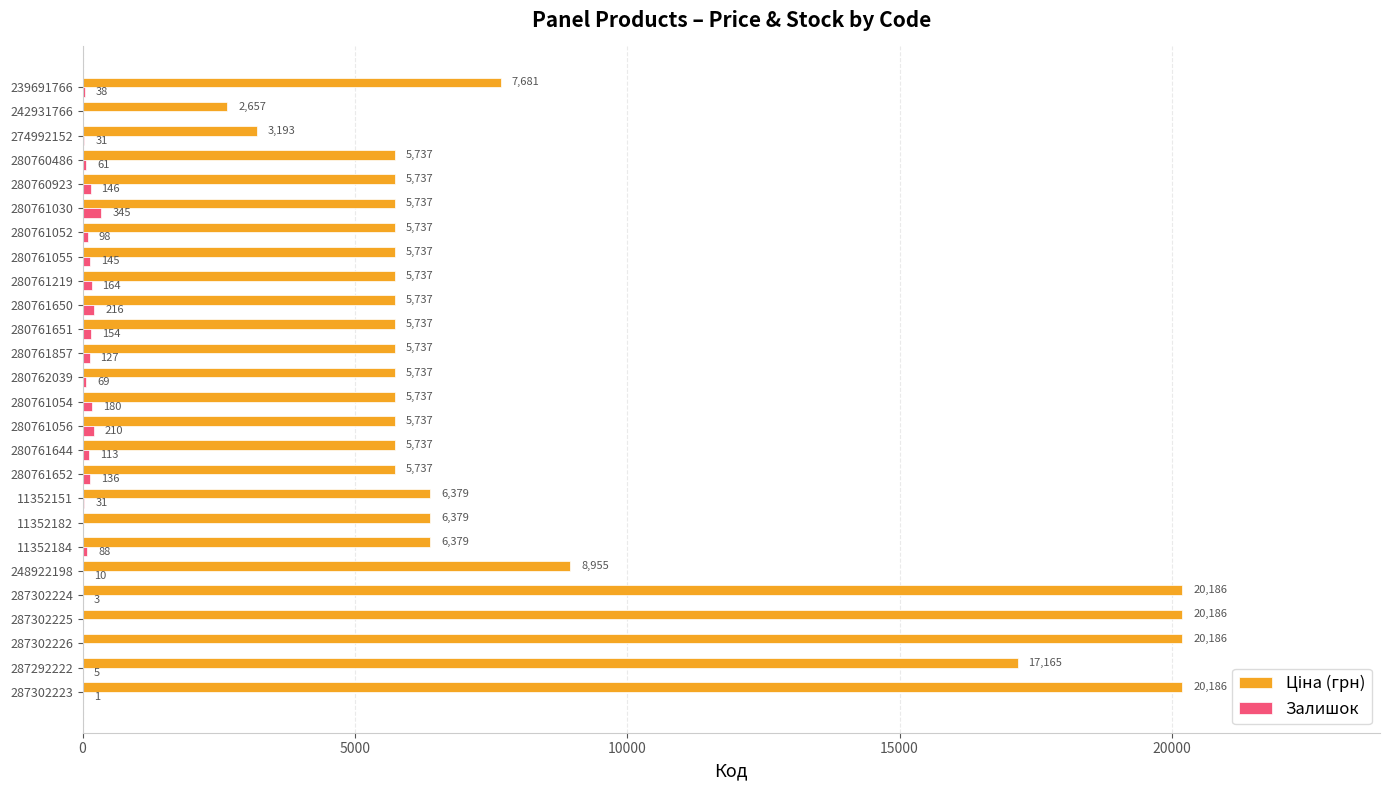

True or false: Залишок has a value of 216.0 at 280761650.

True